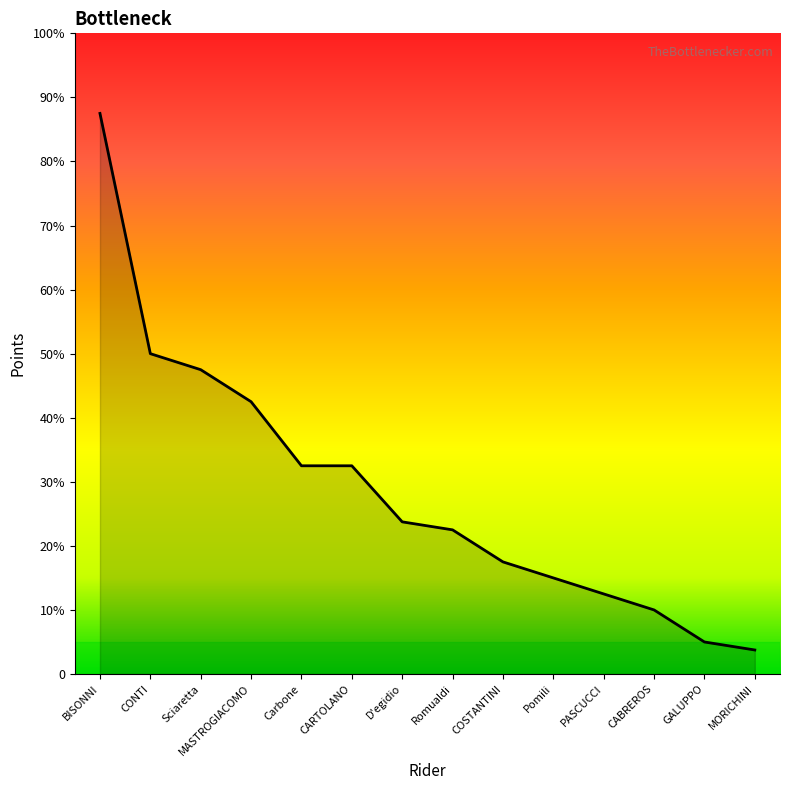

At which category does the chart reach its minimum across all series?

MORICHINI